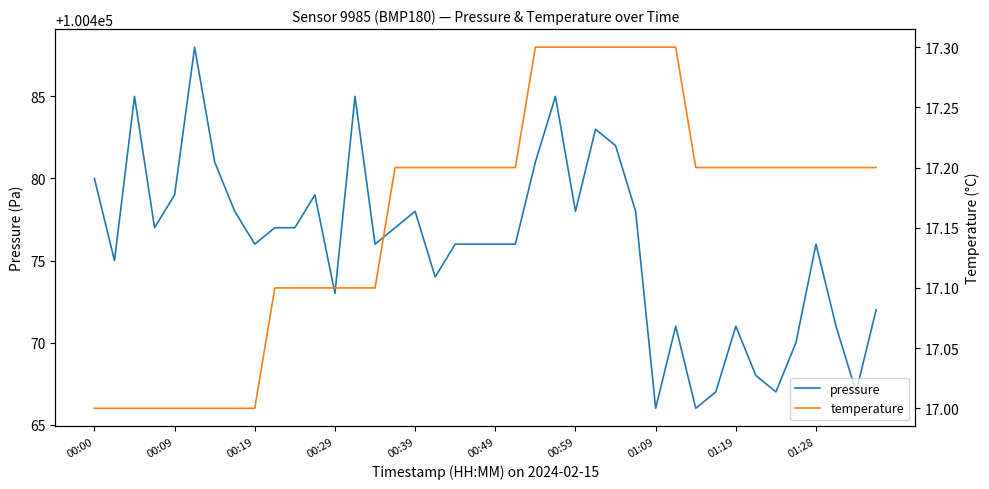

How many values in the pressure series are below 100476?

14